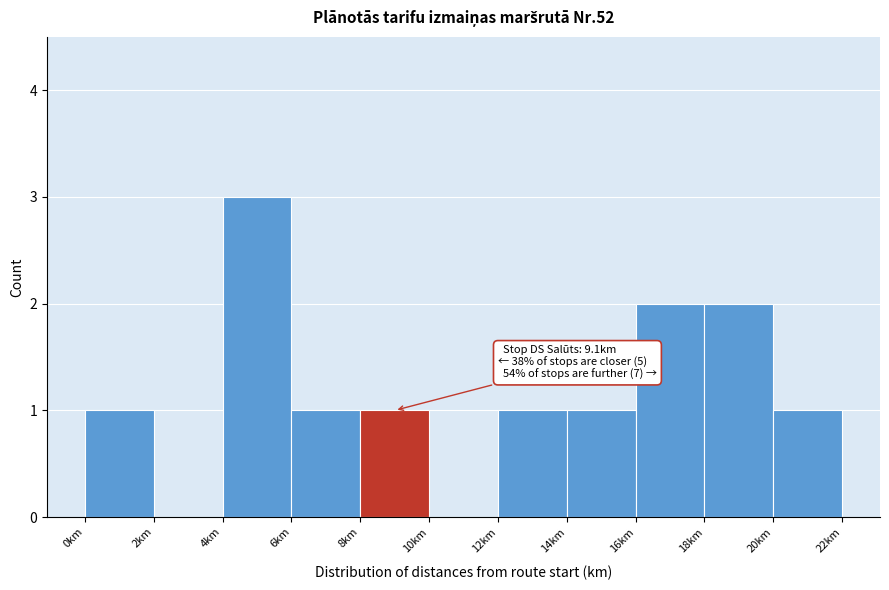

Which range on the x-axis has the tallest bar?

4 to 6